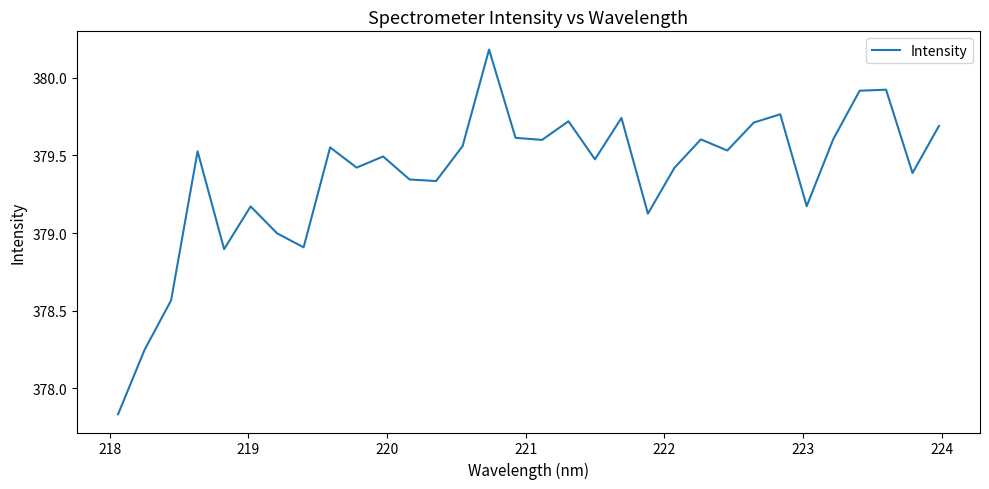

What is the difference between the maximum and minimum values?

2.3